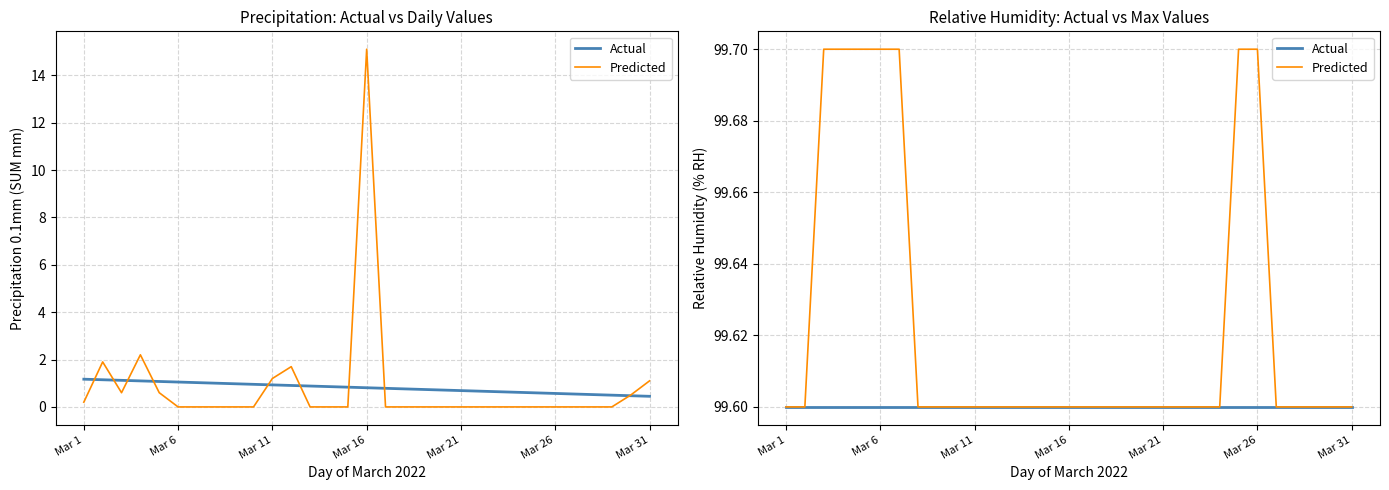

Which series changed the most between Mar 31 and 13?

Predicted